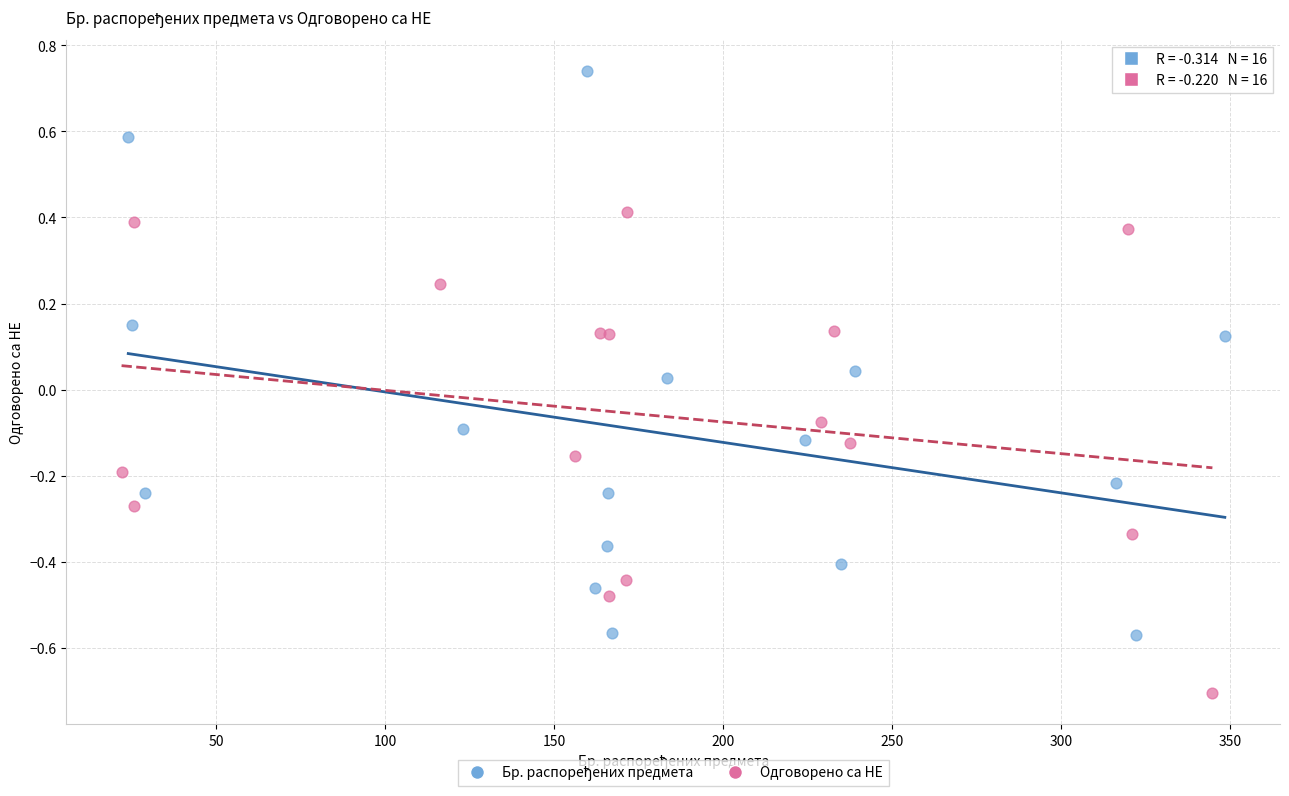

Which series contains the lowest Y value?

Одговорено са НЕ